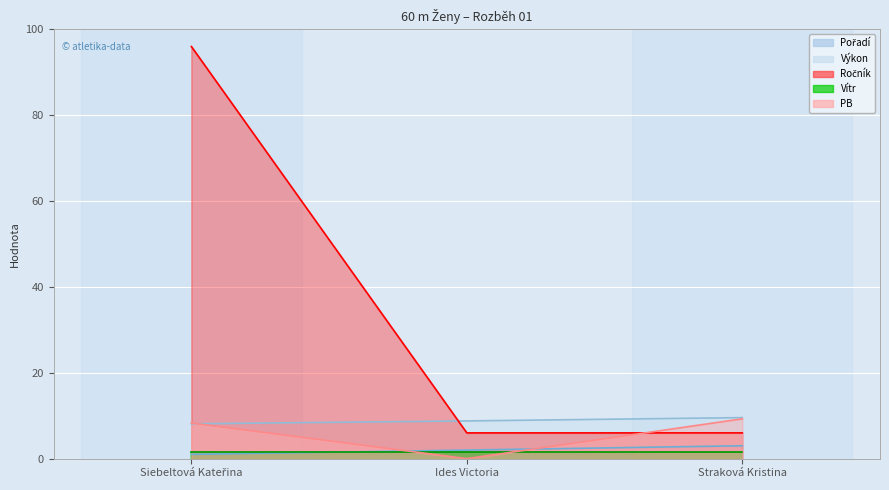

Which series has the largest total across all categories?

Ročník